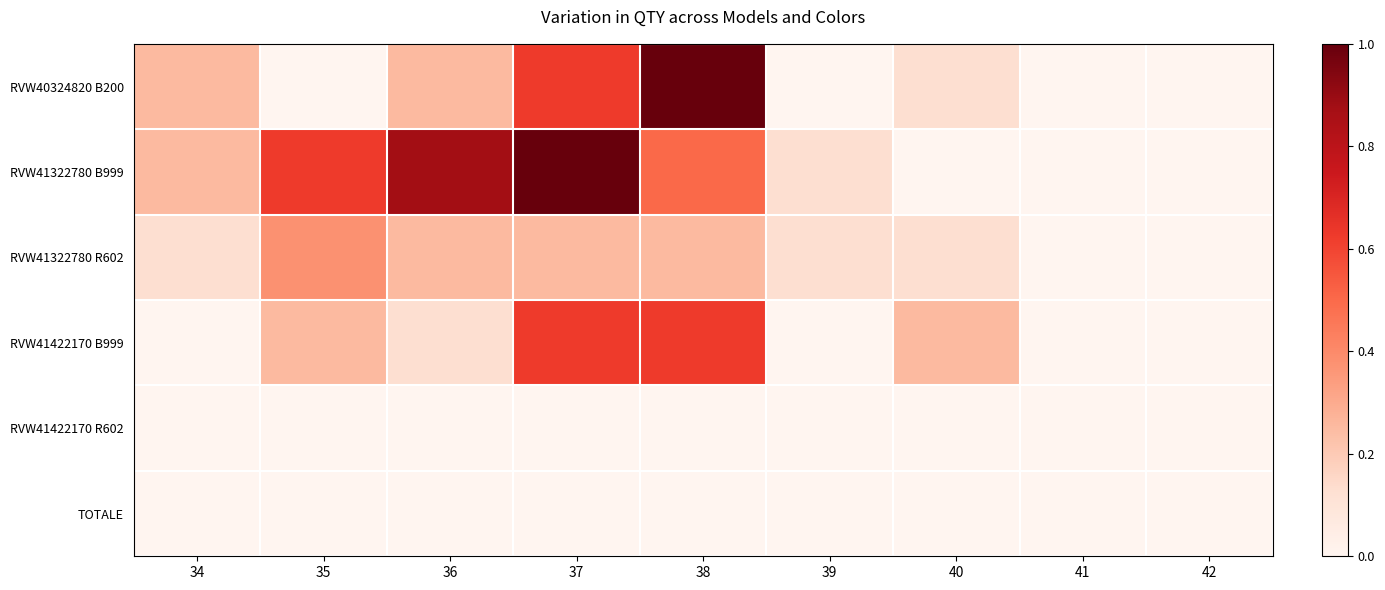

Reading left to right, extract all data points from this chart.

RVW40324820 B200: 34=0.2	35=0.0	36=0.2	37=0.6	38=1.0	39=0.0	40=0.1	41=0.0	42=0.0
RVW41322780 B999: 34=0.2	35=0.6	36=0.9	37=1.0	38=0.5	39=0.1	40=0.0	41=0.0	42=0.0
RVW41322780 R602: 34=0.1	35=0.4	36=0.2	37=0.2	38=0.2	39=0.1	40=0.1	41=0.0	42=0.0
RVW41422170 B999: 34=0.0	35=0.2	36=0.1	37=0.6	38=0.6	39=0.0	40=0.2	41=0.0	42=0.0
RVW41422170 R602: 34=0.0	35=0.0	36=0.0	37=0.0	38=0.0	39=0.0	40=0.0	41=0.0	42=0.0
TOTALE: 34=0.0	35=0.0	36=0.0	37=0.0	38=0.0	39=0.0	40=0.0	41=0.0	42=0.0